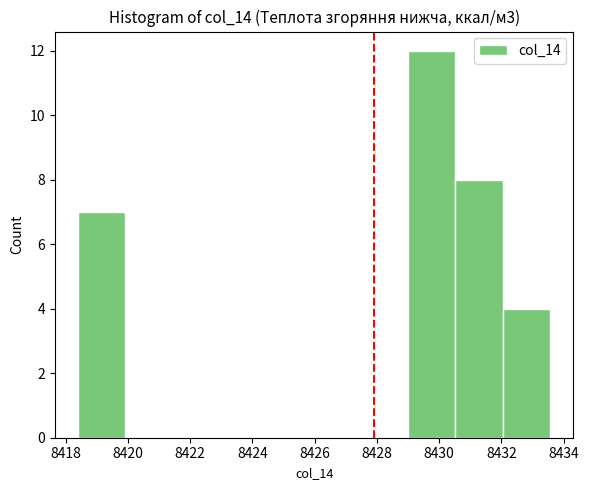

Reading left to right, transcribe this chart: for each bar, give the range it covers on the x-axis and its height. Neither the bar edges nor the heights are printed on the chart, so give them approximately, as read against the axes.

8418.4 to 8420.0: 7
8420.0 to 8421.4: 0
8421.4 to 8423.0: 0
8423.0 to 8424.4: 0
8424.4 to 8426.0: 0
8426.0 to 8427.4: 0
8427.4 to 8429.0: 0
8429.0 to 8430.6: 12
8430.6 to 8432.0: 8
8432.0 to 8433.6: 4